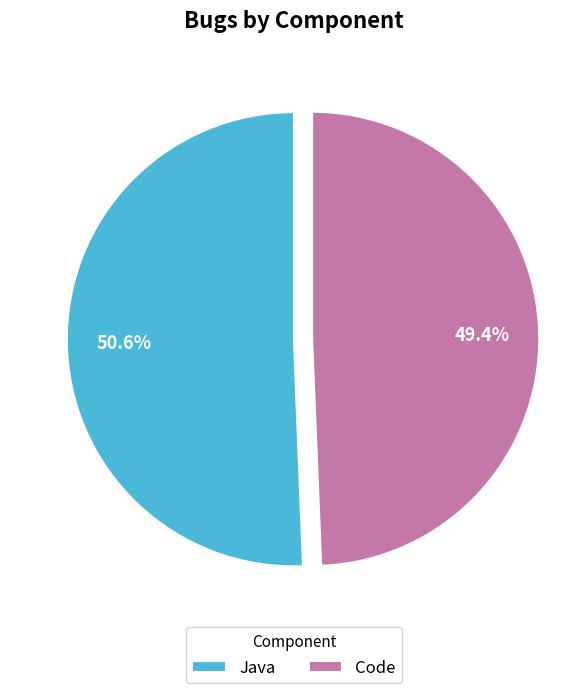

Rank the categories by value from lowest to highest.

Code, Java